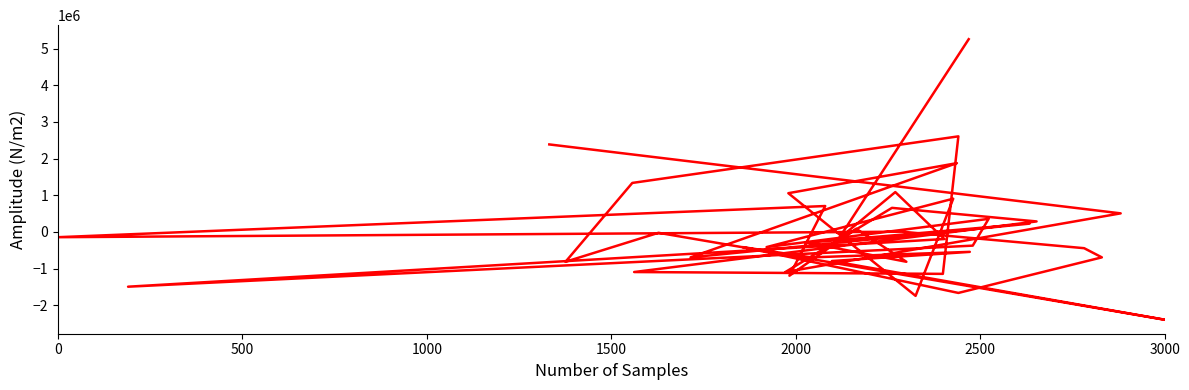

True or false: the data shows -2588087.1 at 35.

False